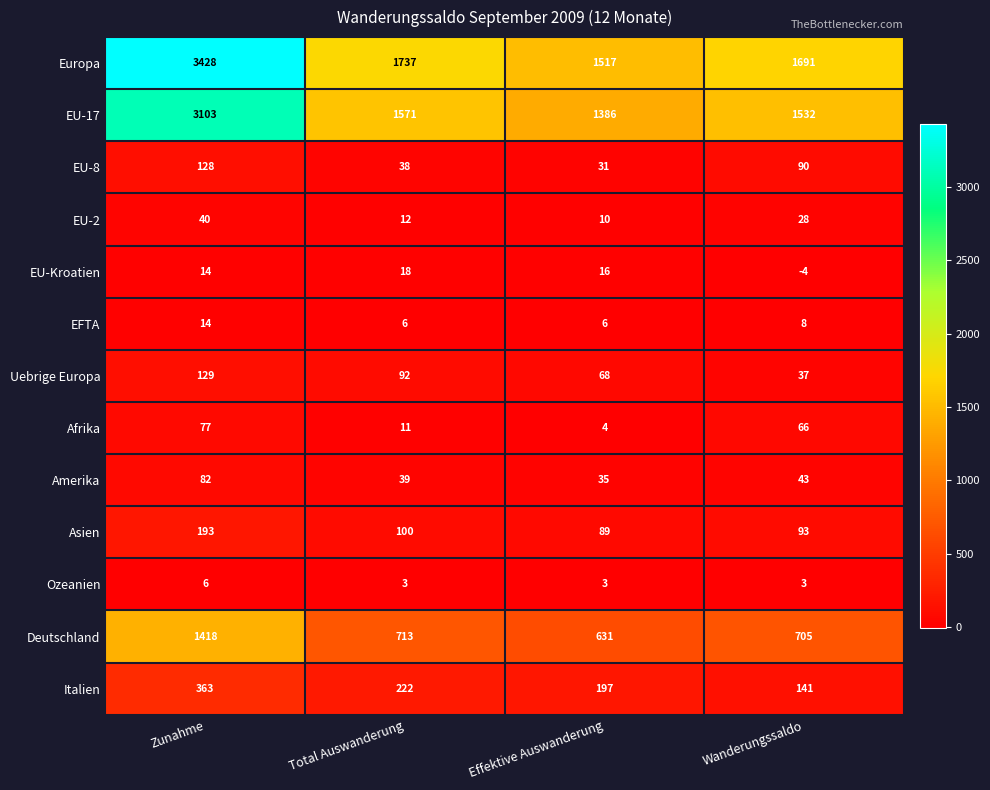

Between Zunahme and Wanderungssaldo, which series saw the biggest shift?

Europa